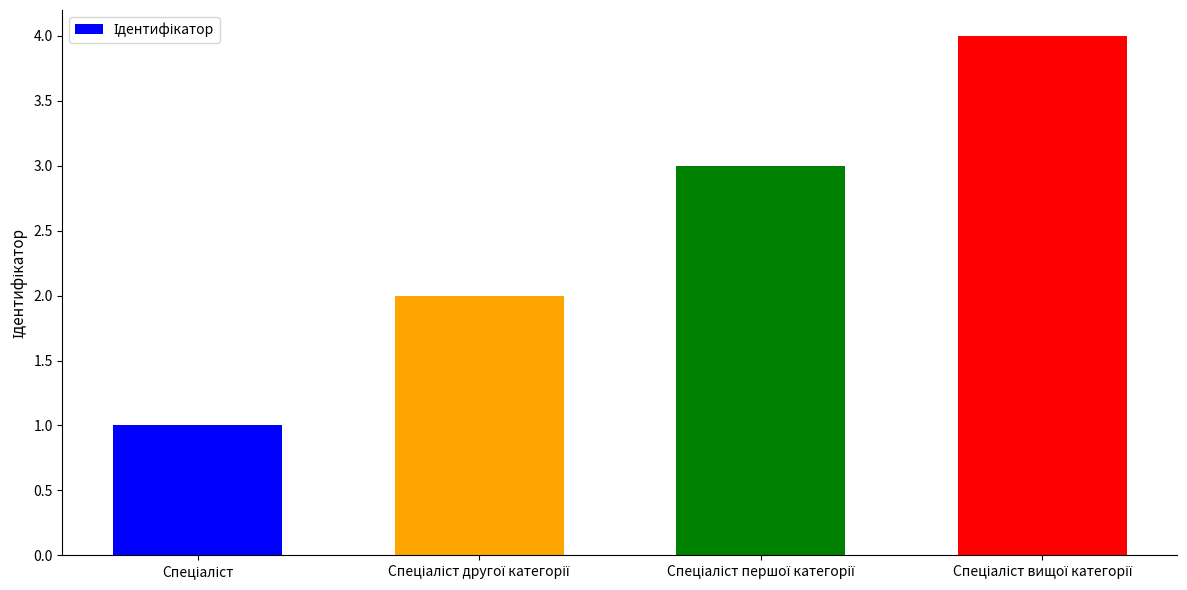

What is the difference between the maximum and minimum values?

3